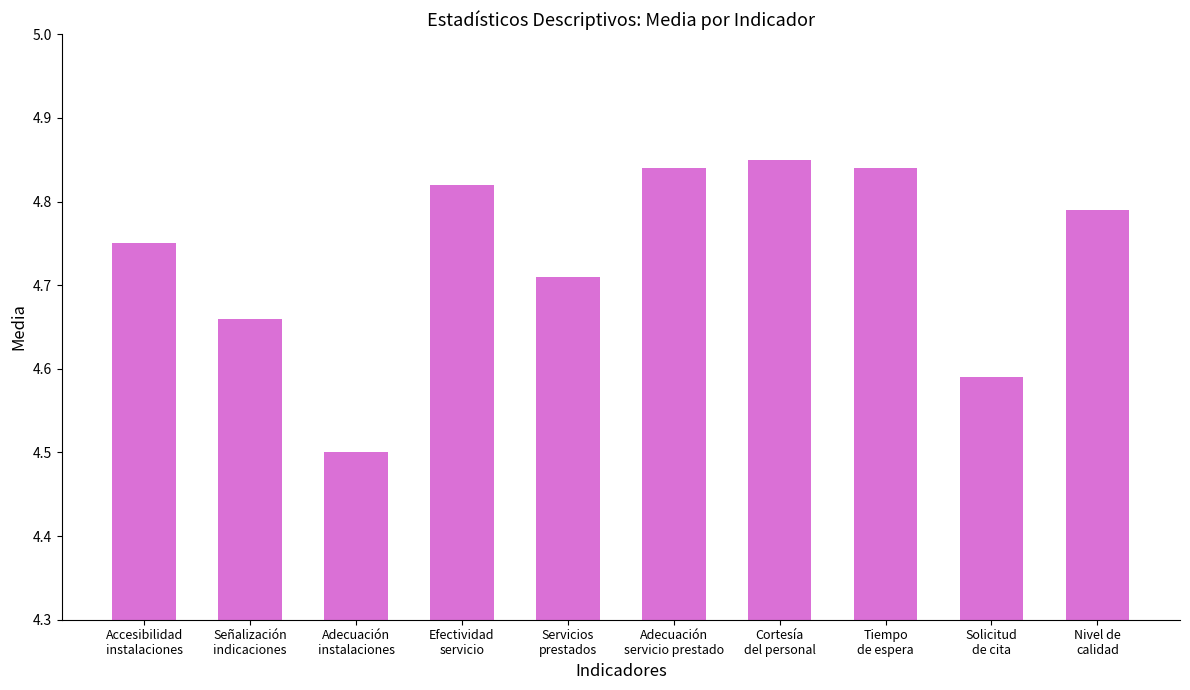

How many bars are there in total?

10